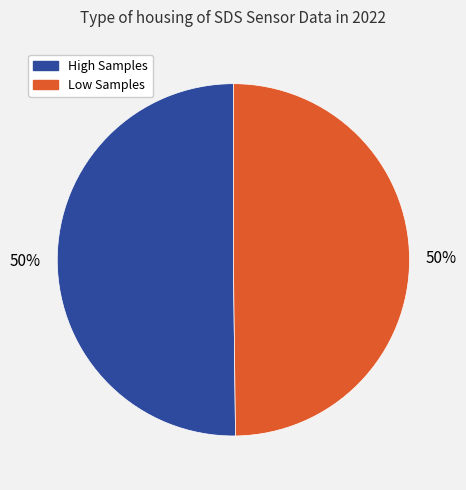

To the nearest percent, what is the average slice percentage?

50%